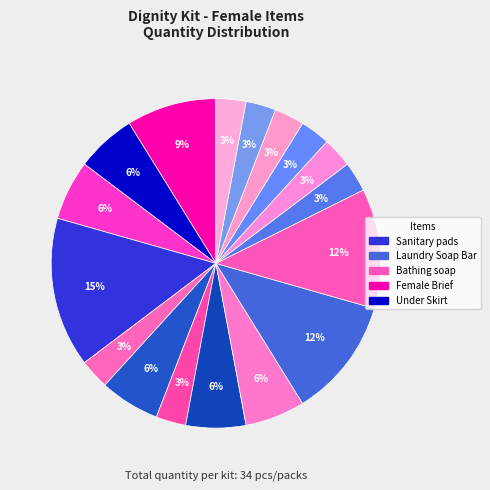

How many slices are in this pie chart?

17